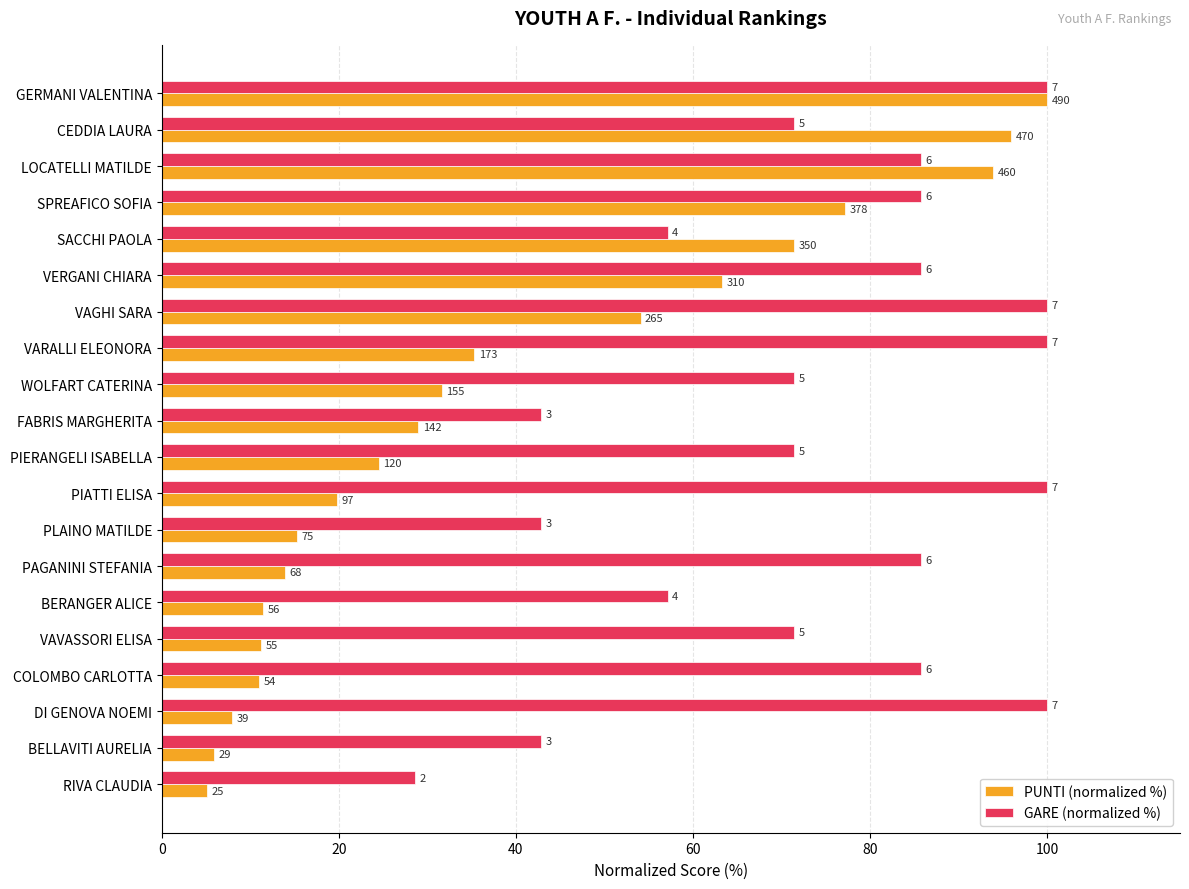

What are all the series names shown in the legend?

PUNTI (normalized %), GARE (normalized %)